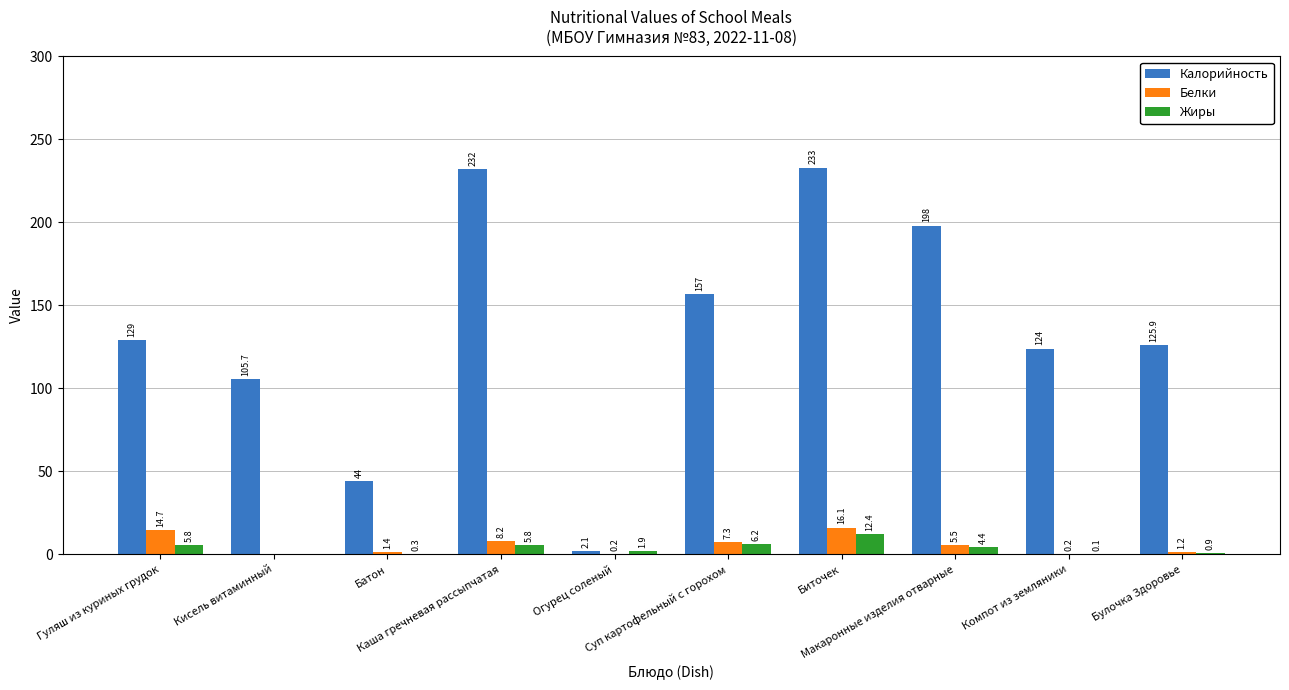

At which category is the sum across all series the highest?

Биточек